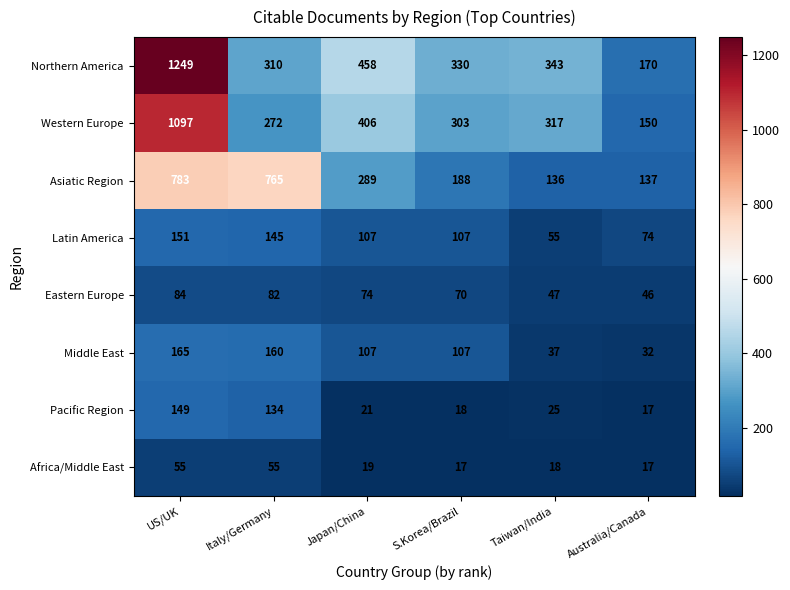

What is the total value across all series at S.Korea/Brazil?

1140